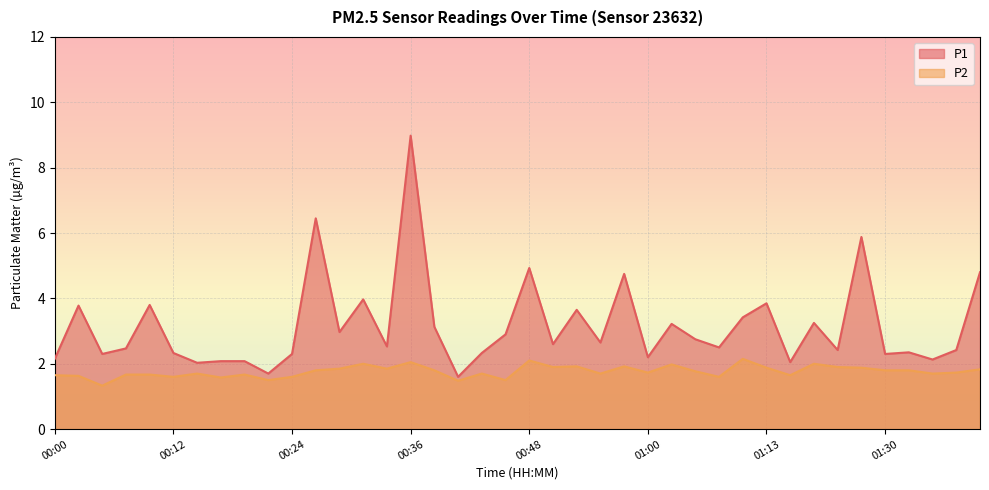

Which series has the widest spread of values?

P1